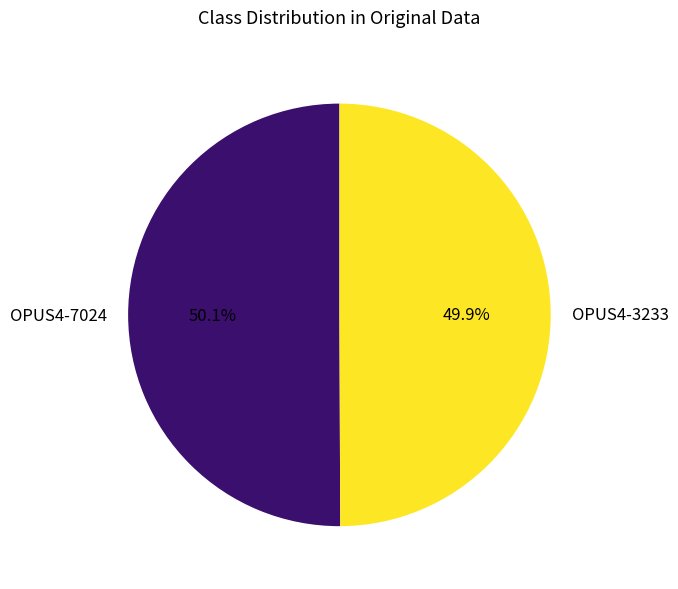

The OPUS4-7024 slice represents 50% of the pie. True or false?

True